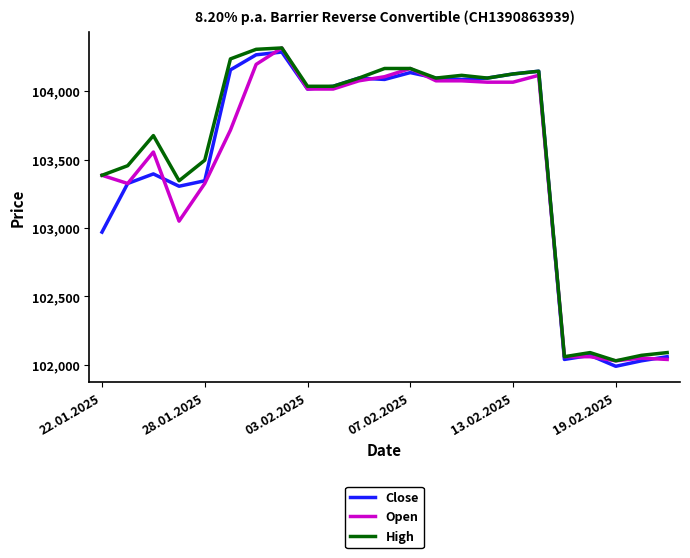

What are all the series names shown in the legend?

Close, Open, High